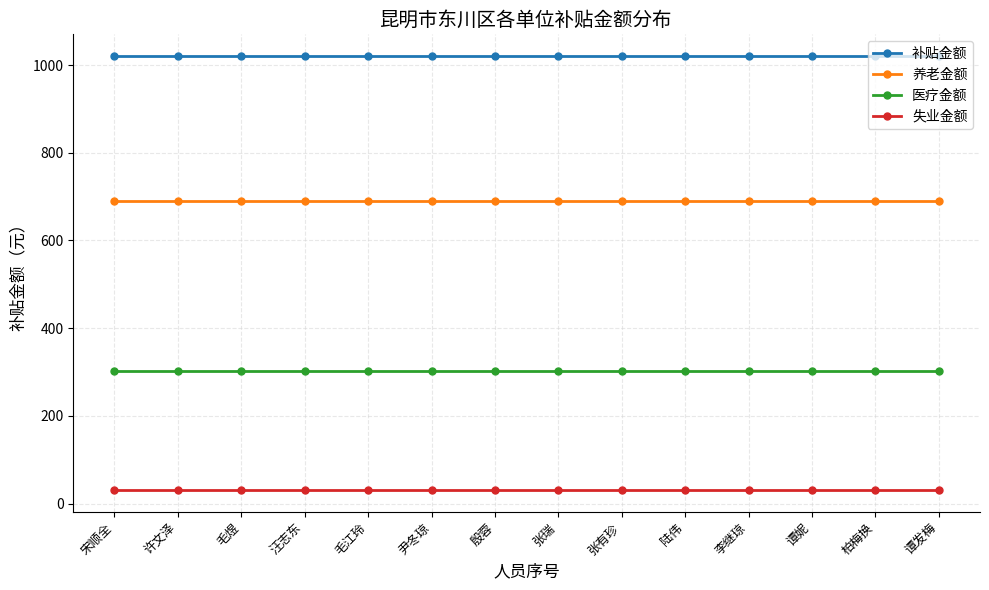

What is the lowest value of the 补贴金额 series?

1020.5